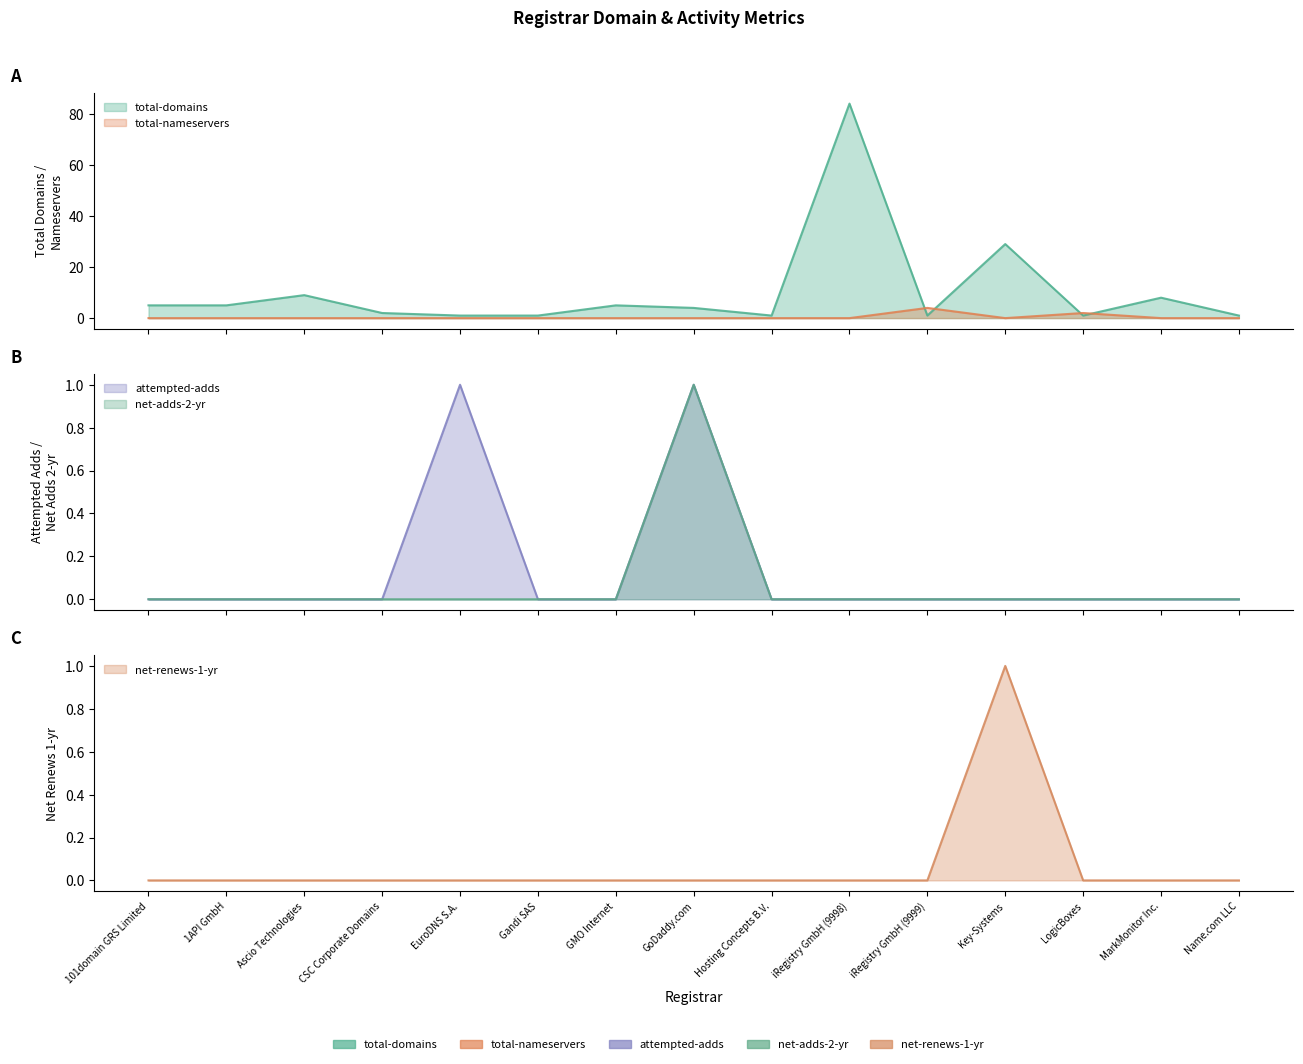

Reading right to left, list all the values displayed in this chart.

total-domains: Name.com LLC=1	MarkMonitor Inc.=8	LogicBoxes=1	Key-Systems=29	iRegistry GmbH (9999)=1	iRegistry GmbH (9998)=84	Hosting Concepts B.V.=1	GoDaddy.com=4	GMO Internet=5	Gandi SAS=1	EuroDNS S.A.=1	CSC Corporate Domains=2	Ascio Technologies=9	1API GmbH=5	101domain GRS Limited=5
total-nameservers: Name.com LLC=0	MarkMonitor Inc.=0	LogicBoxes=2	Key-Systems=0	iRegistry GmbH (9999)=4	iRegistry GmbH (9998)=0	Hosting Concepts B.V.=0	GoDaddy.com=0	GMO Internet=0	Gandi SAS=0	EuroDNS S.A.=0	CSC Corporate Domains=0	Ascio Technologies=0	1API GmbH=0	101domain GRS Limited=0
attempted-adds: Name.com LLC=0	MarkMonitor Inc.=0	LogicBoxes=0	Key-Systems=0	iRegistry GmbH (9999)=0	iRegistry GmbH (9998)=0	Hosting Concepts B.V.=0	GoDaddy.com=1	GMO Internet=0	Gandi SAS=0	EuroDNS S.A.=1	CSC Corporate Domains=0	Ascio Technologies=0	1API GmbH=0	101domain GRS Limited=0
net-adds-2-yr: Name.com LLC=0	MarkMonitor Inc.=0	LogicBoxes=0	Key-Systems=0	iRegistry GmbH (9999)=0	iRegistry GmbH (9998)=0	Hosting Concepts B.V.=0	GoDaddy.com=1	GMO Internet=0	Gandi SAS=0	EuroDNS S.A.=0	CSC Corporate Domains=0	Ascio Technologies=0	1API GmbH=0	101domain GRS Limited=0
net-renews-1-yr: Name.com LLC=0	MarkMonitor Inc.=0	LogicBoxes=0	Key-Systems=1	iRegistry GmbH (9999)=0	iRegistry GmbH (9998)=0	Hosting Concepts B.V.=0	GoDaddy.com=0	GMO Internet=0	Gandi SAS=0	EuroDNS S.A.=0	CSC Corporate Domains=0	Ascio Technologies=0	1API GmbH=0	101domain GRS Limited=0